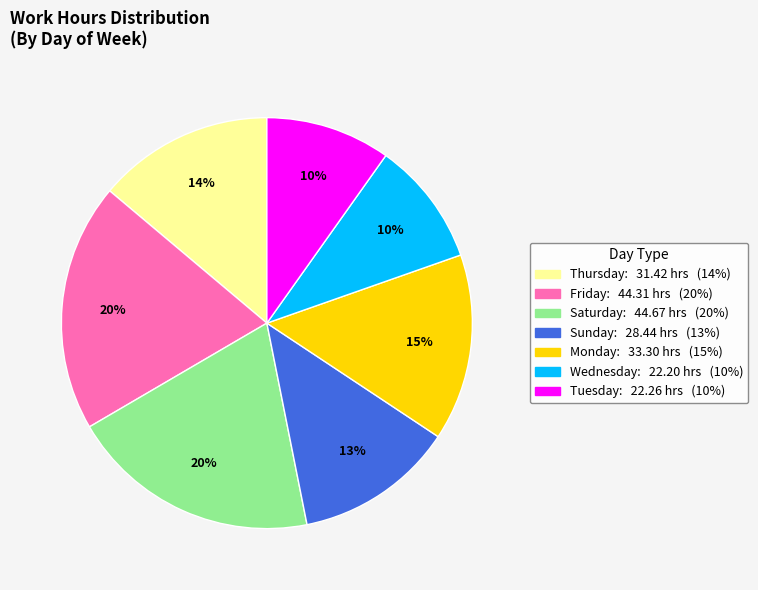

Does any single category account for the majority?

No